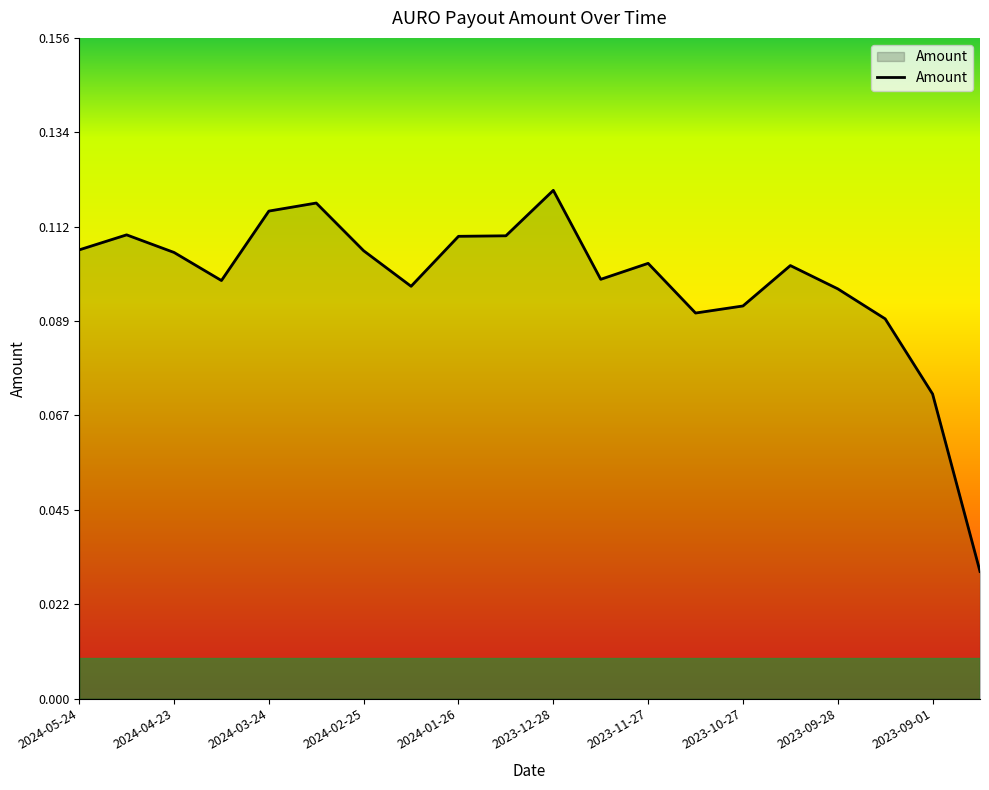

Rank the categories by value from lowest to highest.

2023-08-18, 2023-09-01, 2023-09-14, 2023-11-11, 2023-10-27, 2023-09-28, 2024-02-10, 2024-04-09, 2023-12-11, 2023-10-13, 2023-11-27, 2024-04-23, 2024-02-25, 2024-05-24, 2024-01-26, 2024-01-11, 2024-05-08, 2024-03-24, 2024-03-11, 2023-12-28